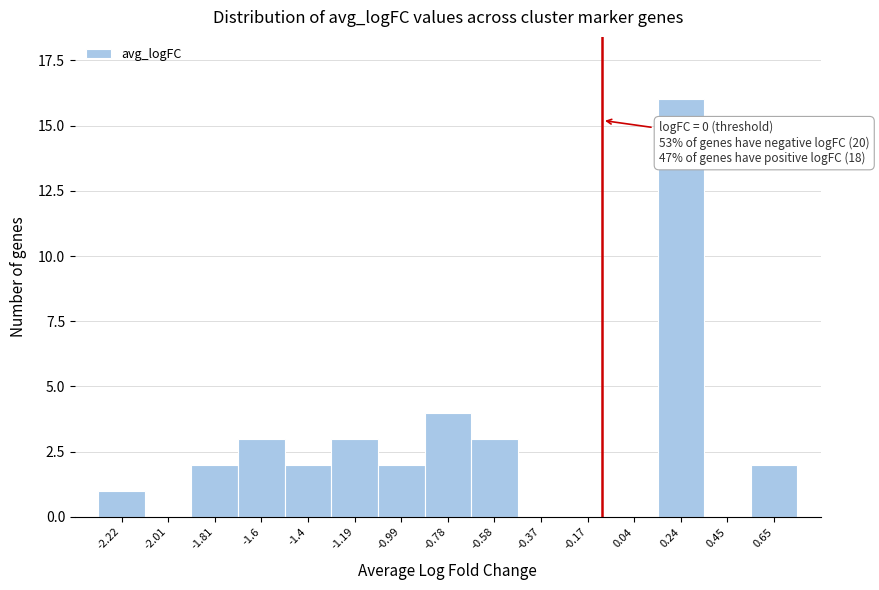

Reading right to left, list all the values displayed in this chart.

0.65=2	0.45=0	0.24=16	0.04=0	-0.17=0	-0.37=0	-0.58=3	-0.78=4	-0.99=2	-1.19=3	-1.4=2	-1.6=3	-1.81=2	-2.01=0	-2.22=1